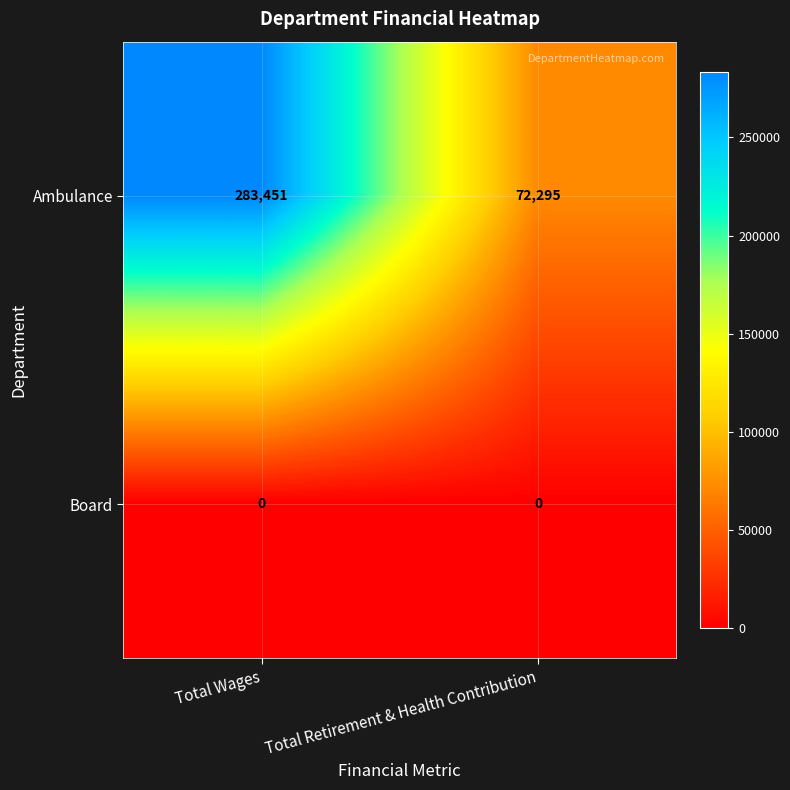

List the series in order of their peak value, lowest first.

Board, Ambulance